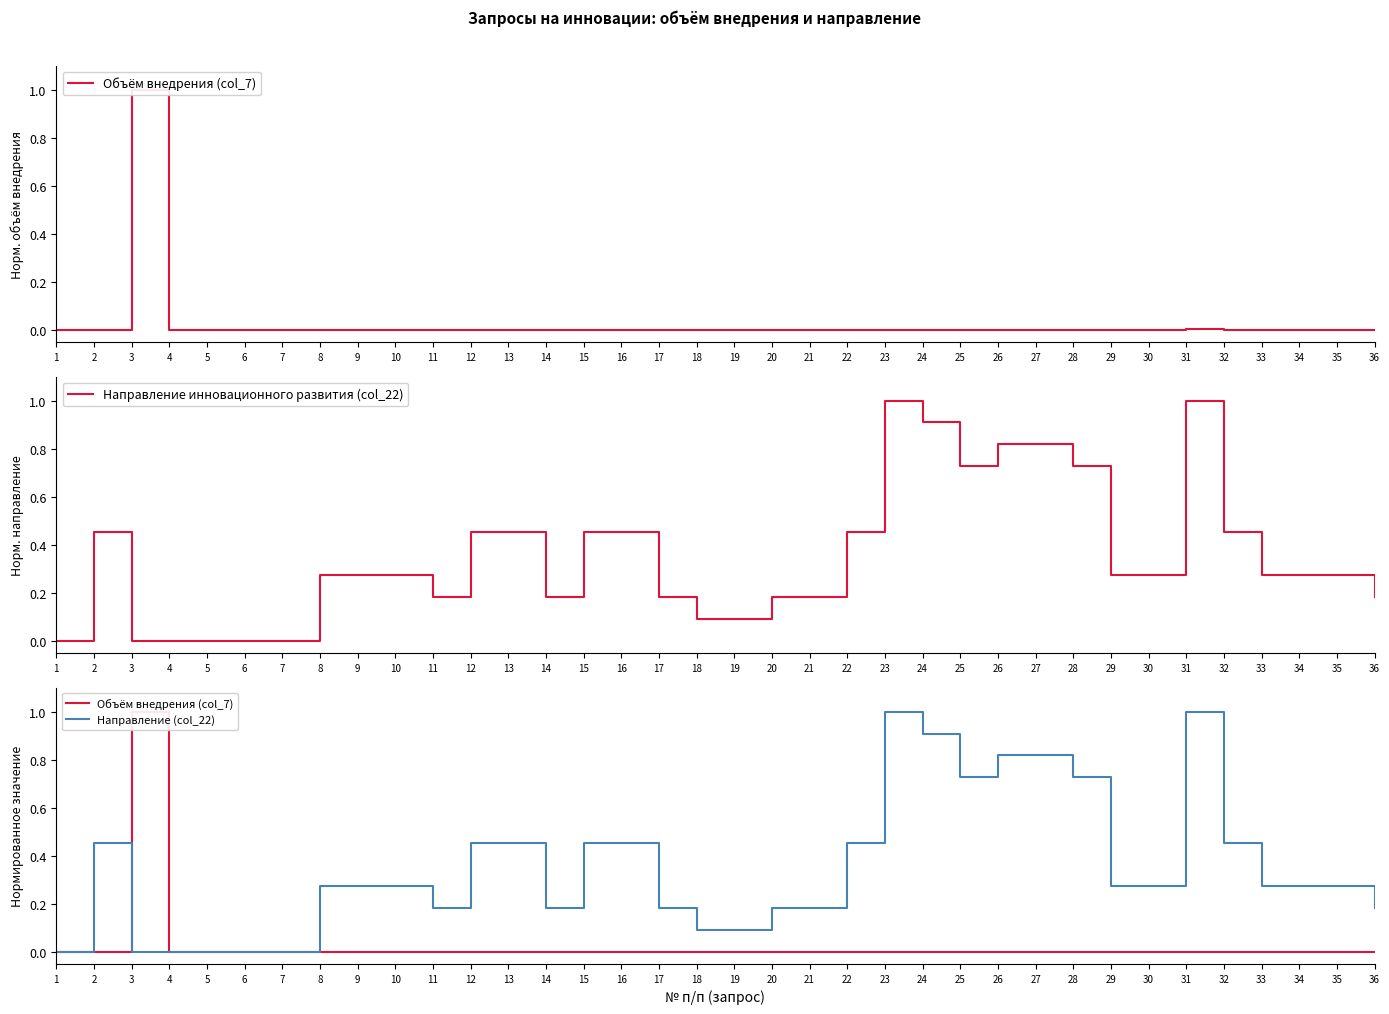

Rank the series by their maximum value, from lowest to highest.

Объём внедрения (col_7), Направление инновационного развития (col_22), Направление (col_22)